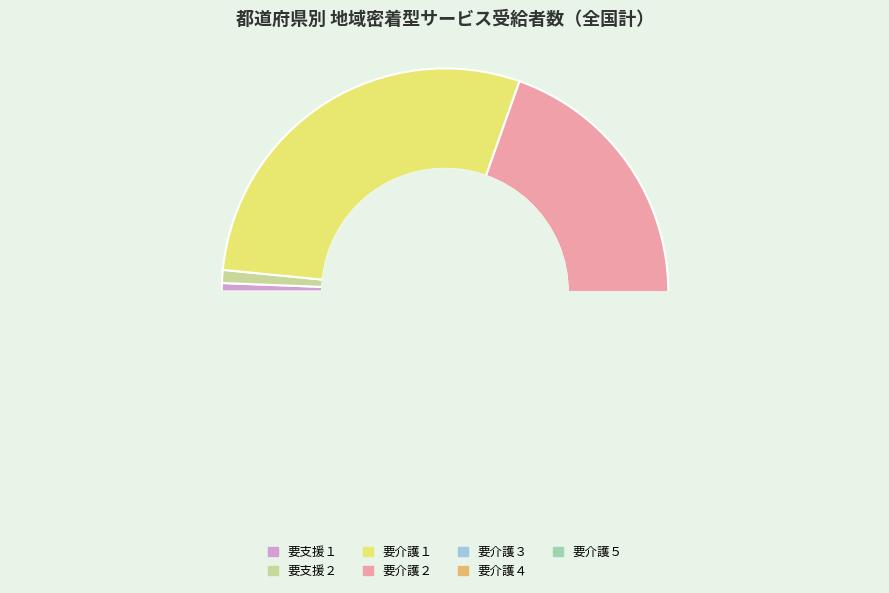

How much of the chart is everything except 要支援２?

99.1%